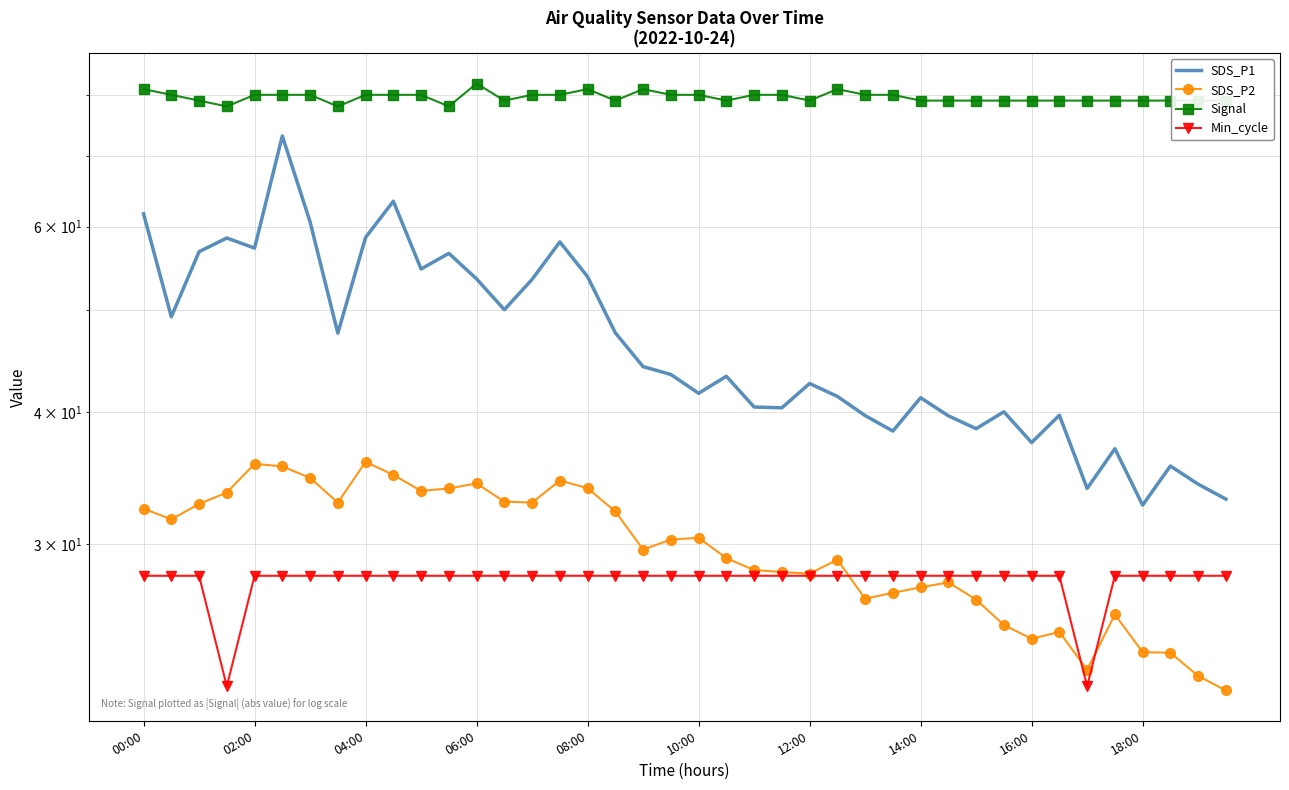

What position from the left is 30?

31